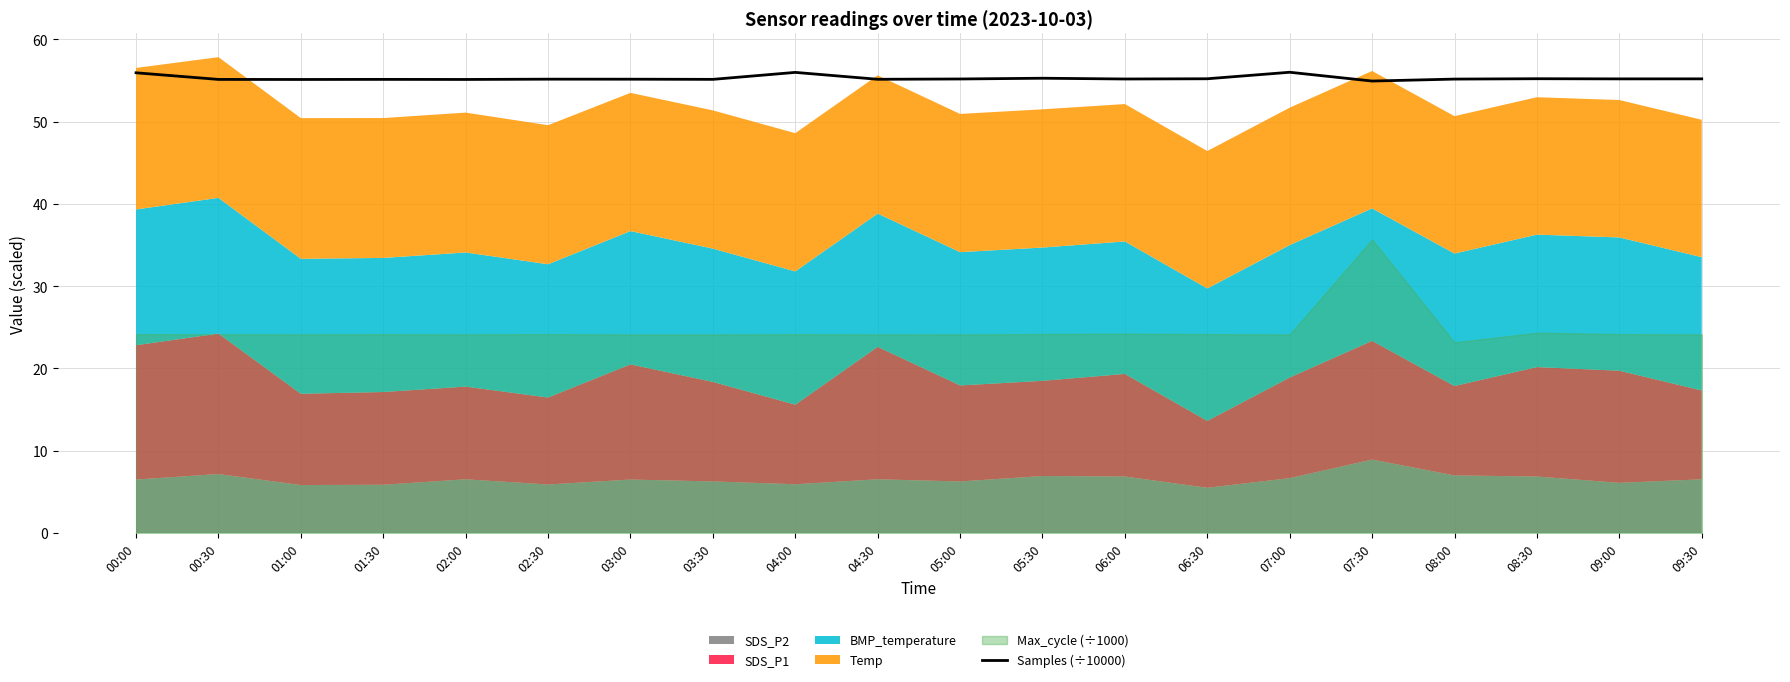

The chart shows a value of 75.9 at 06:30. True or false?

False